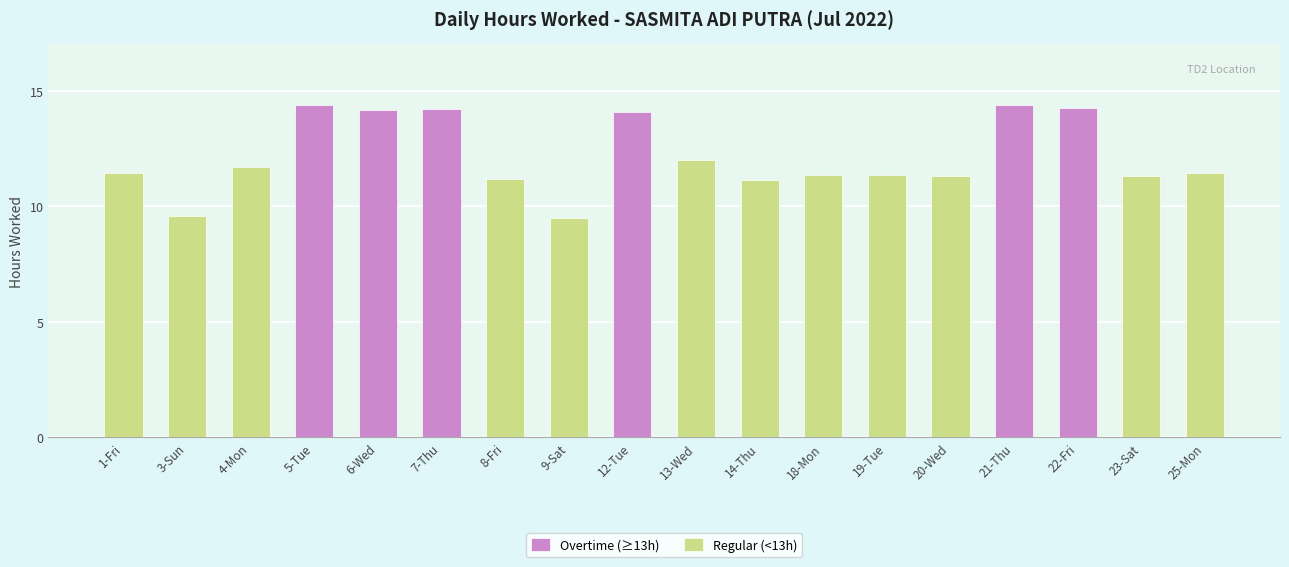

Reading left to right, what are all the values shown in this chart?

1-Fri=11.4	3-Sun=9.6	4-Mon=11.7	5-Tue=14.4	6-Wed=14.2	7-Thu=14.2	8-Fri=11.2	9-Sat=9.5	12-Tue=14.1	13-Wed=12.0	14-Thu=11.2	18-Mon=11.4	19-Tue=11.4	20-Wed=11.3	21-Thu=14.4	22-Fri=14.3	23-Sat=11.3	25-Mon=11.4